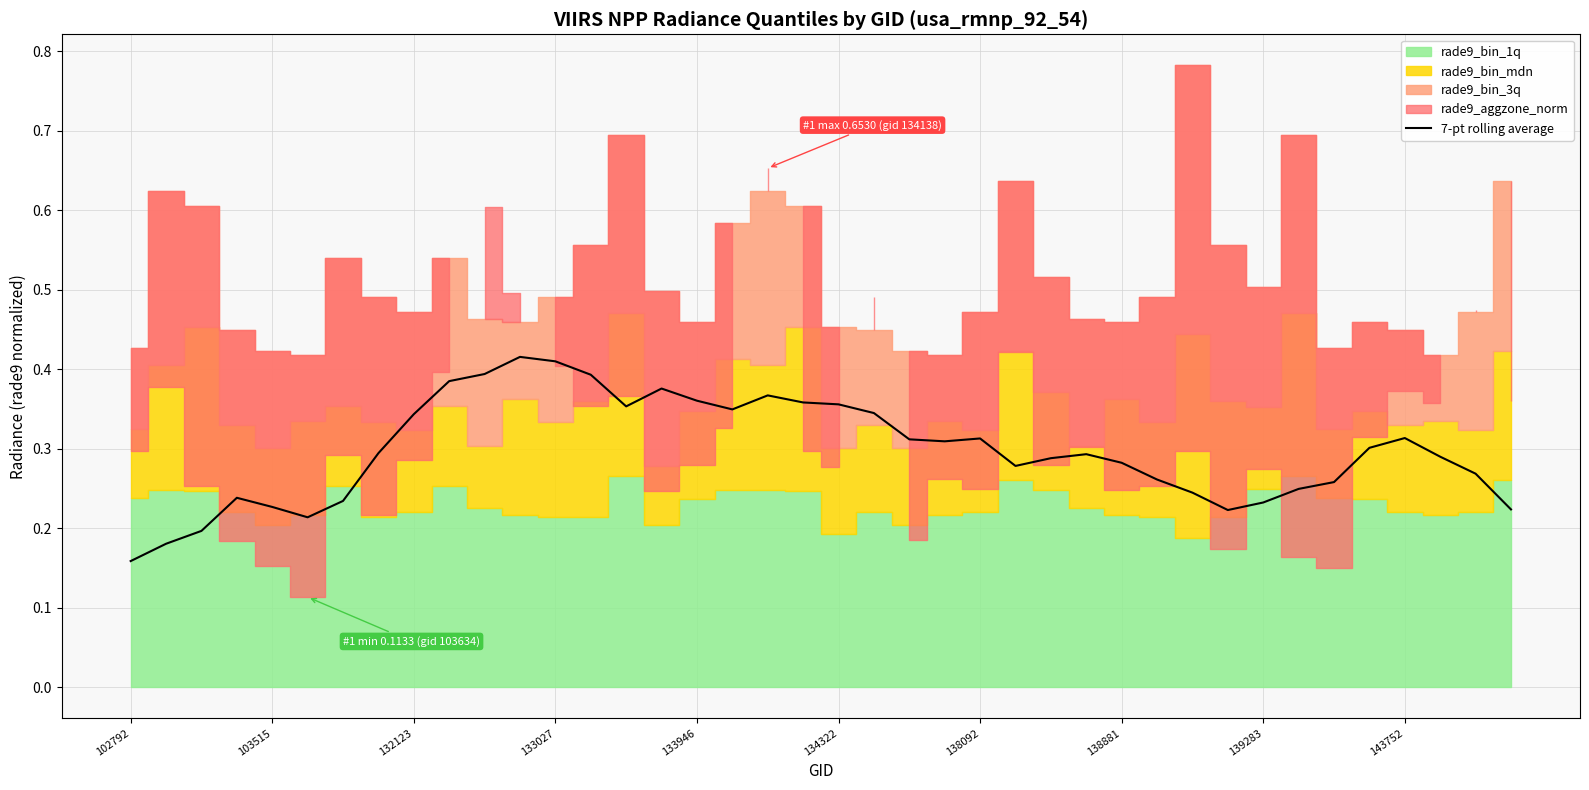

At which label does 7-pt rolling average reach its minimum?

102792